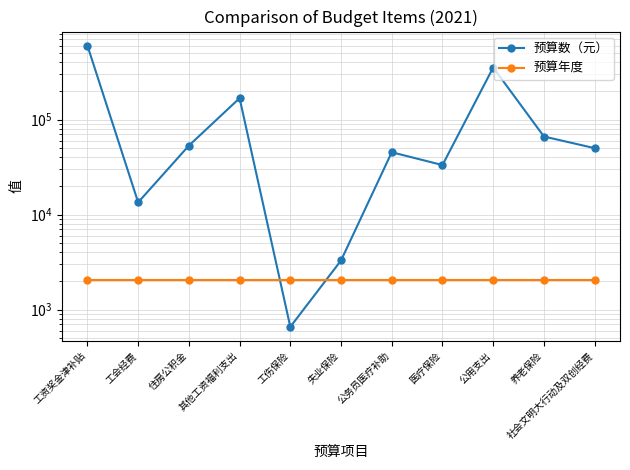

Rank the series by their average value, from highest to lowest.

预算数（元）, 预算年度